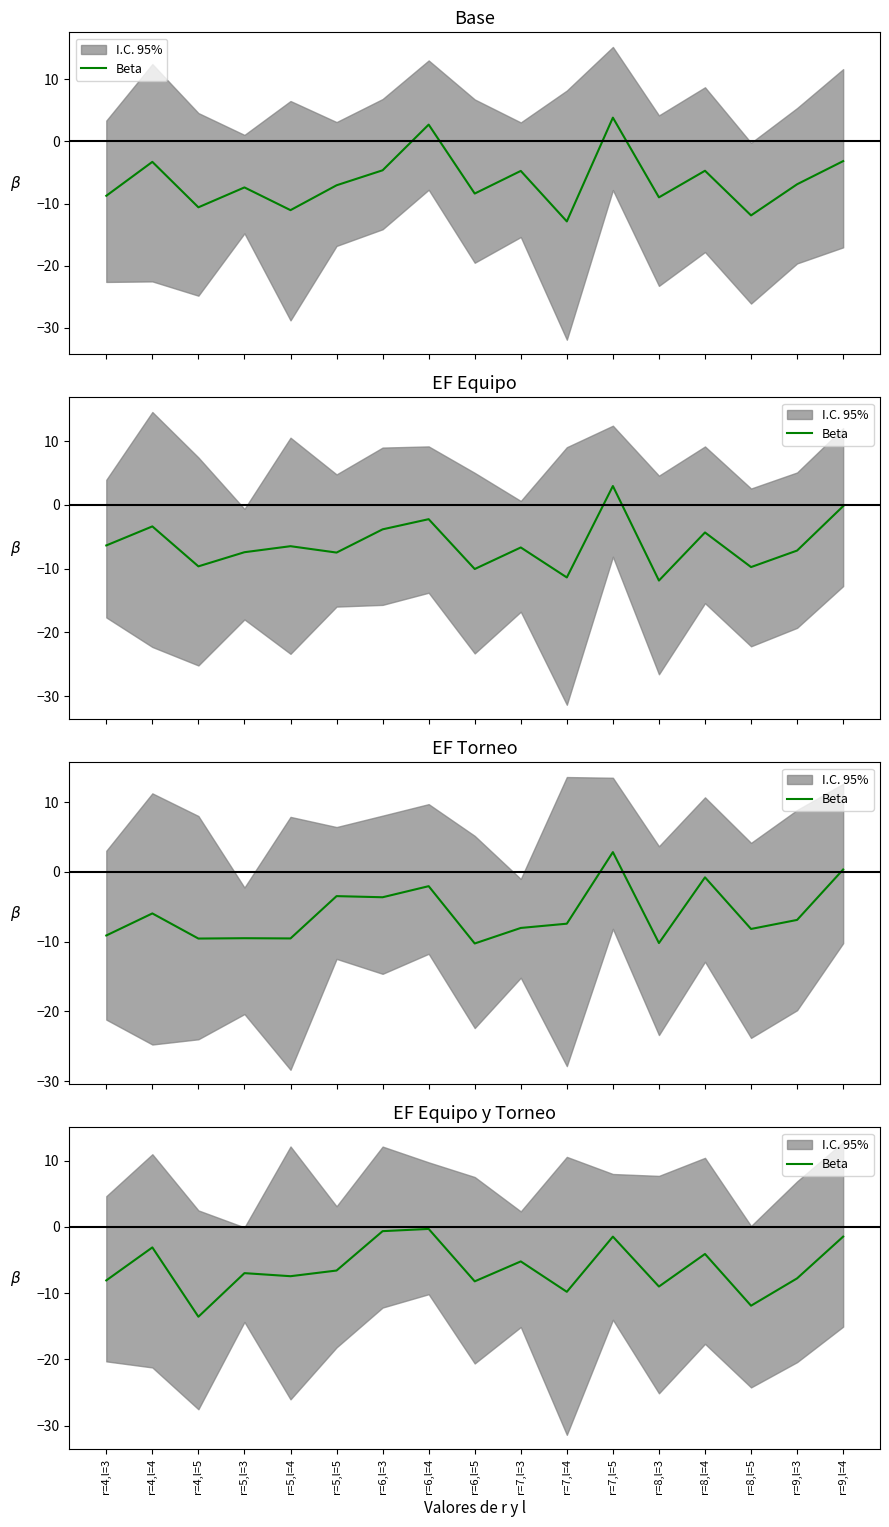

How many lines are shown in the chart?

1